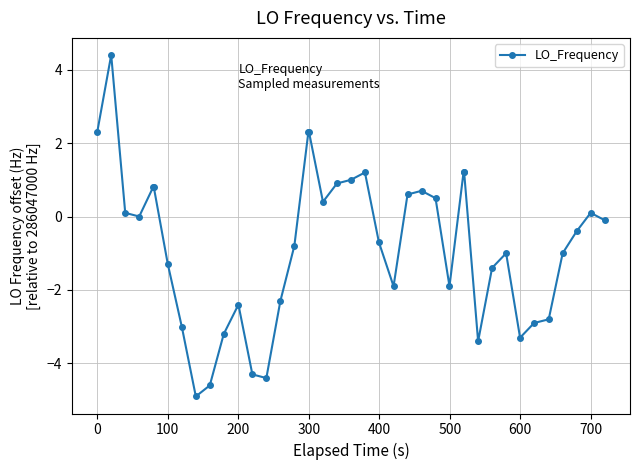

True or false: the data has more than 2 interior local peaks.

True